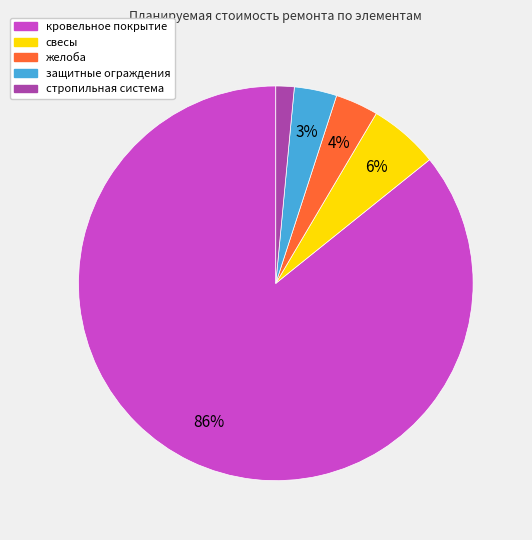

Between свесы and желоба, which is larger?

свесы